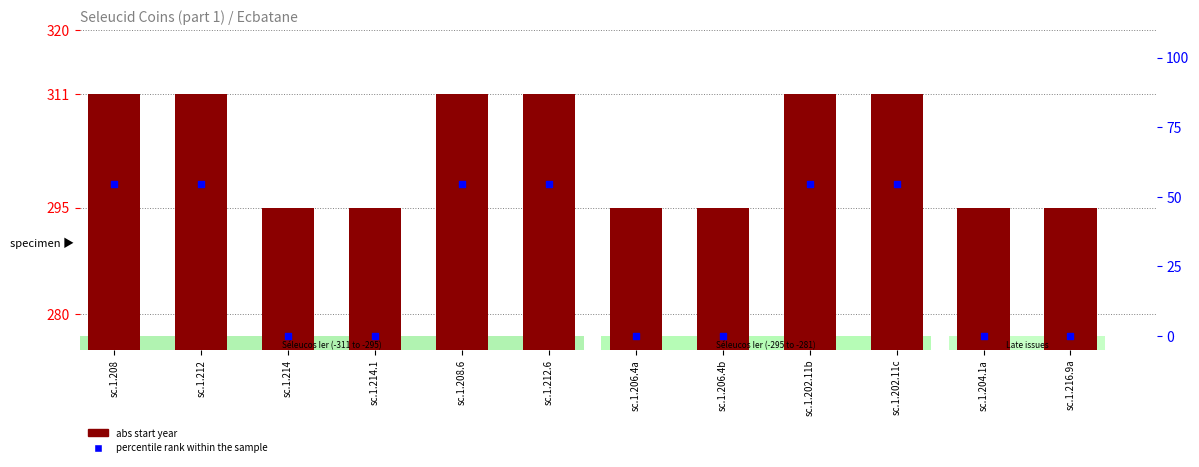

Which series has the largest total across all categories?

abs start year